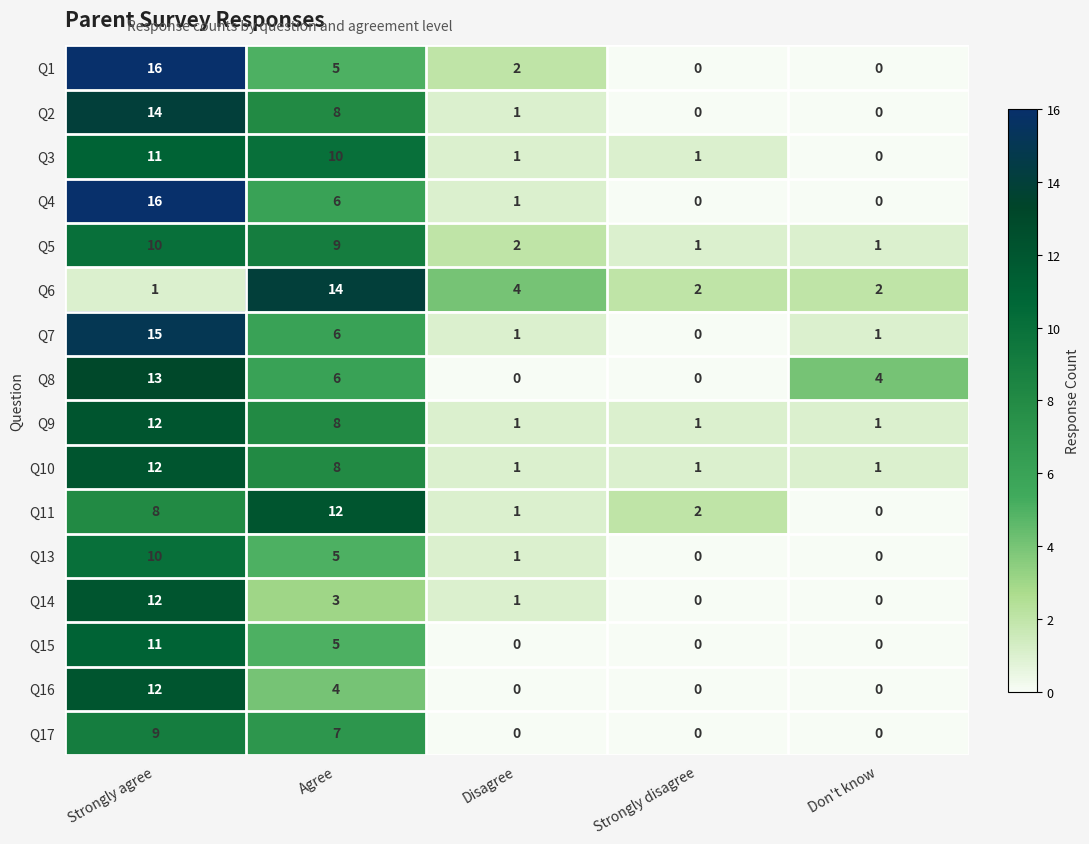

What is the maximum value shown in the chart?

16